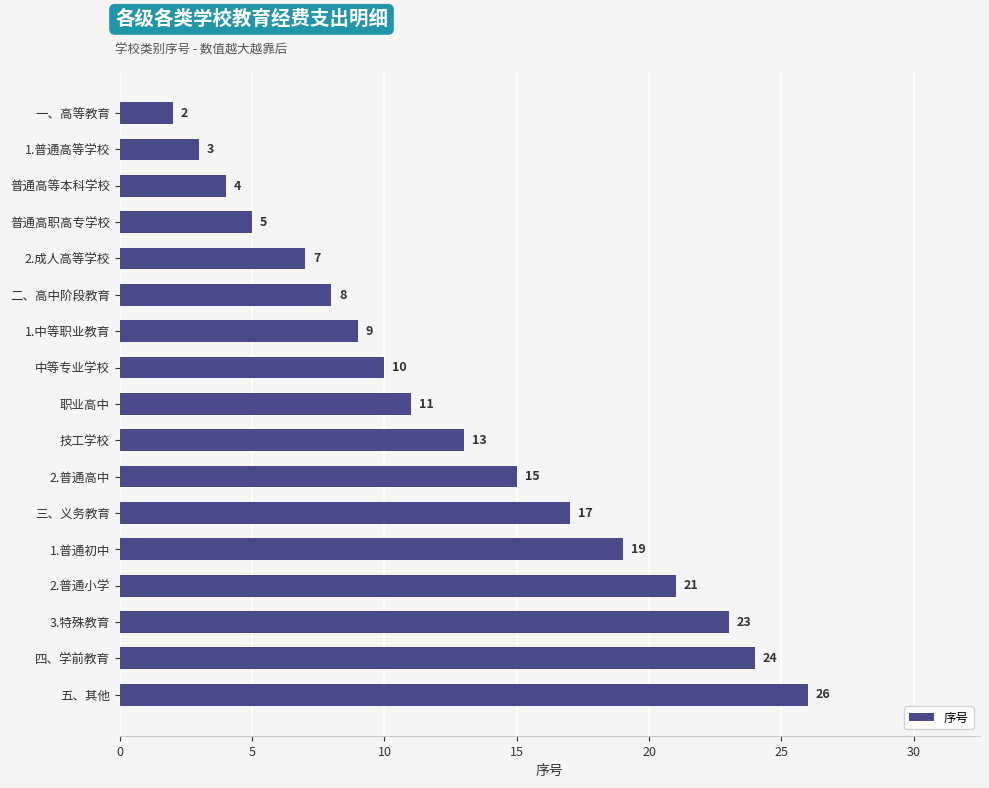

Reading bottom to top, list all the values displayed in this chart.

26	24	23	21	19	17	15	13	11	10	9	8	7	5	4	3	2